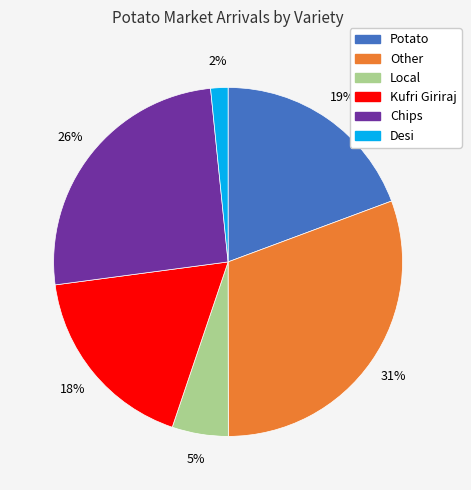

How many segments does this pie chart have?

6